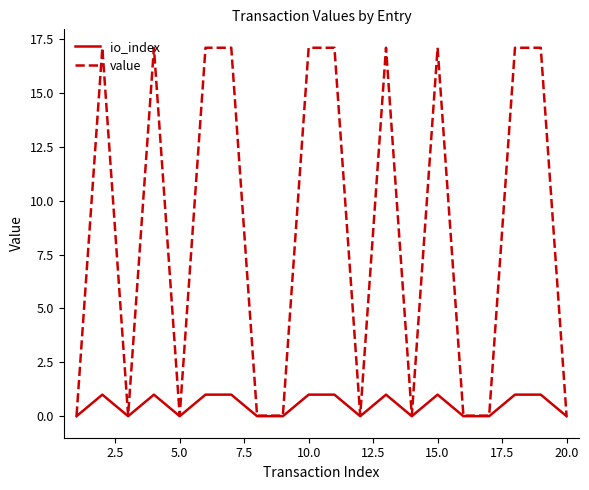

What is the maximum value shown in the chart?

17.1